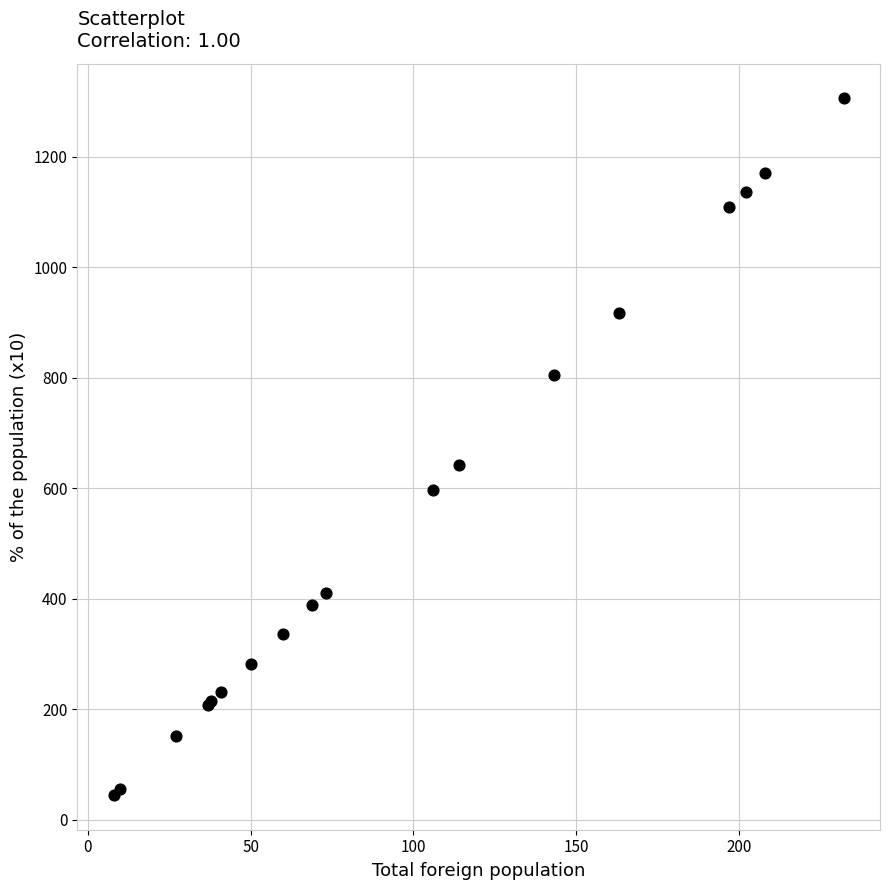

What Y value in the scatter plot is closest to 675?

641